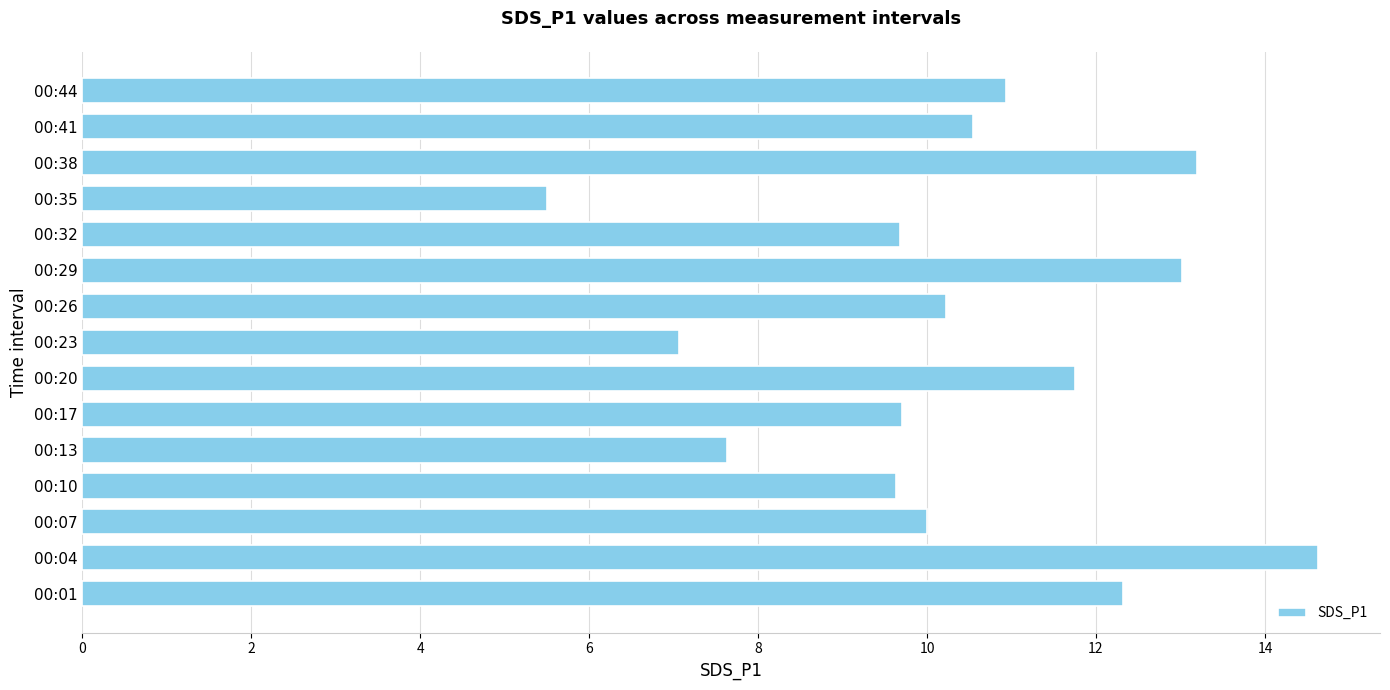

True or false: the data shows 20.3 at 00:20.

False